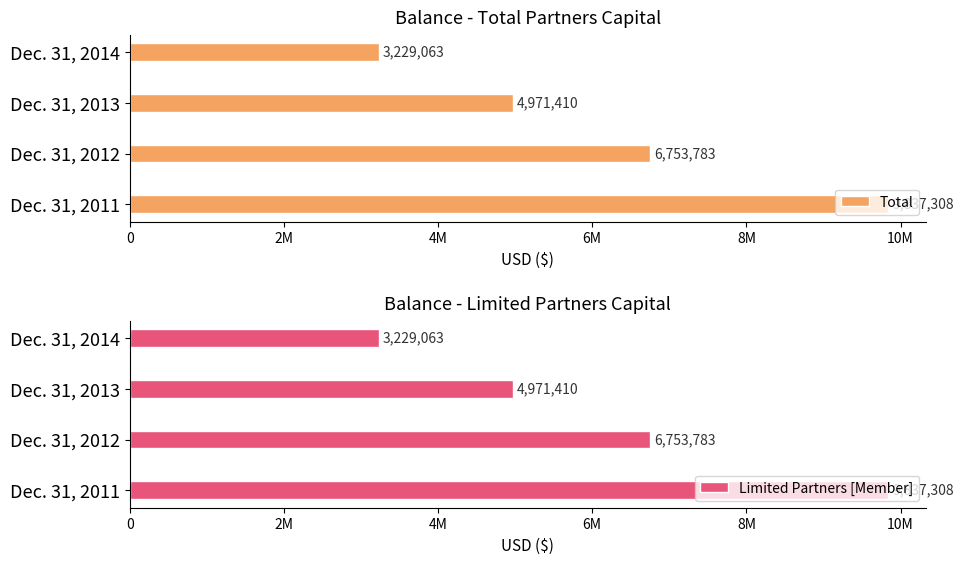

Which series changed the most between 2M and 6M?

Total